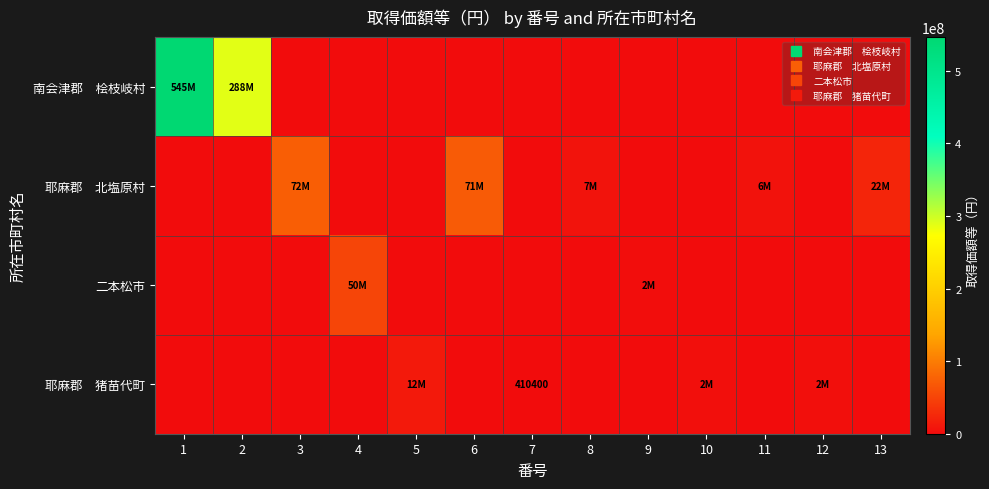

What is the sum of the 二本松市 values at 11 and 4?

50492770